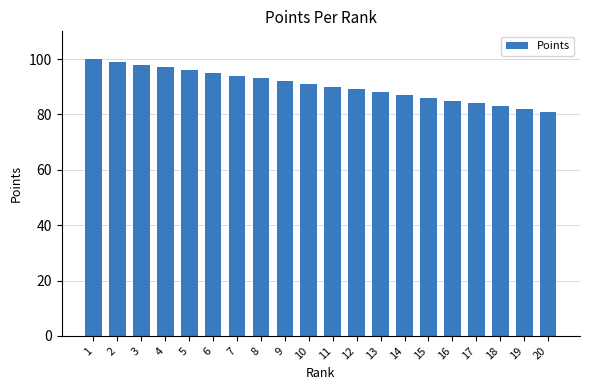

Reading left to right, transcribe all the data shown in this chart.

100	99	98	97	96	95	94	93	92	91	90	89	88	87	86	85	84	83	82	81